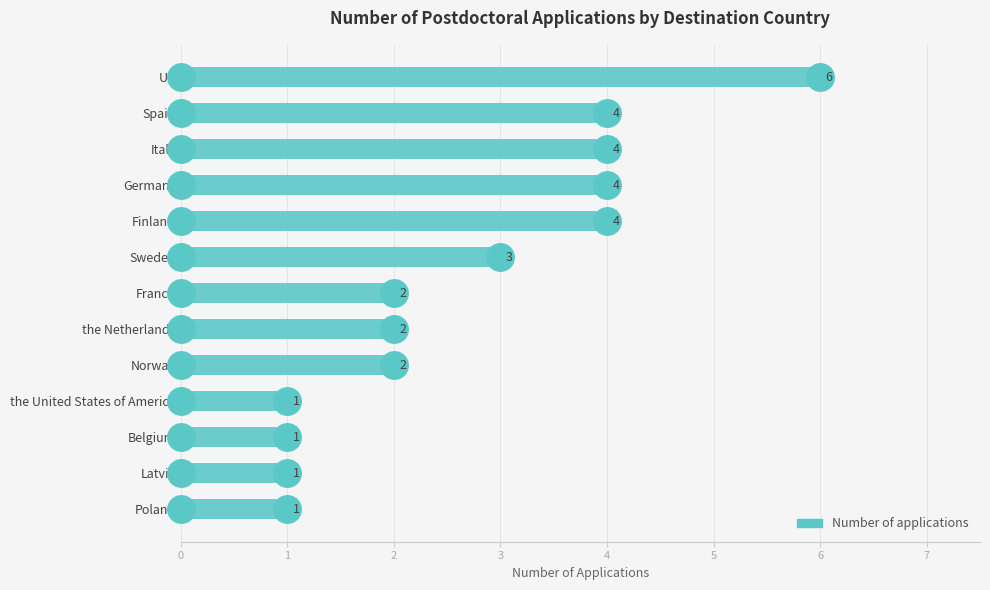

What is the difference between the maximum and minimum values?

5